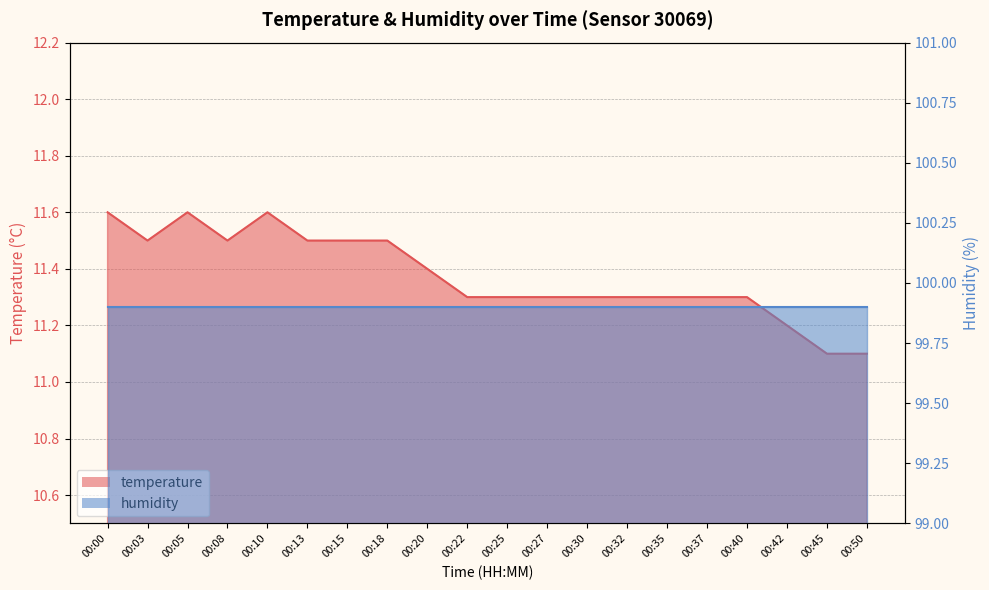

What is the maximum value shown in the chart?

11.6